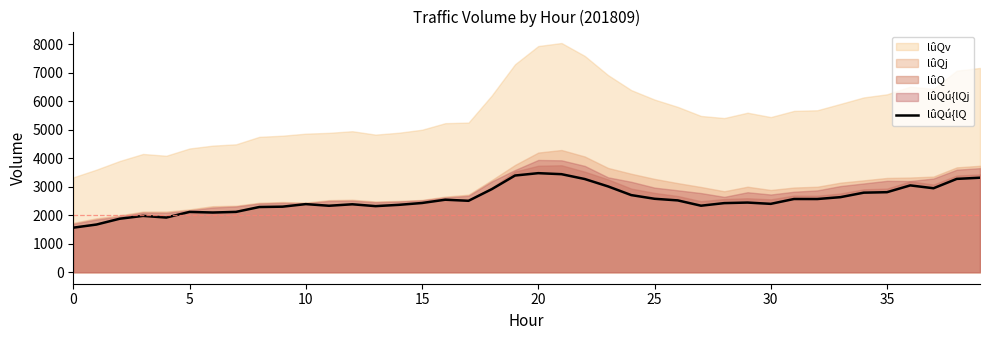

What is the difference between the values at 25 and 26?

57